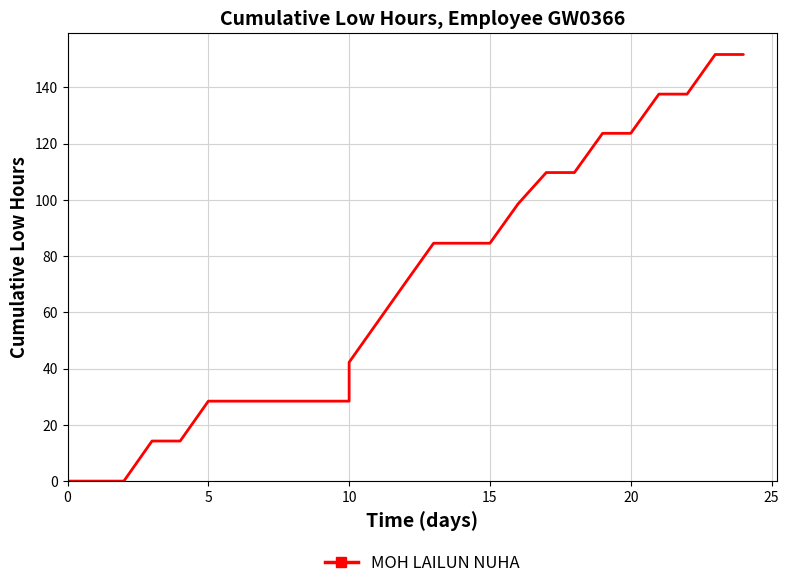

Reading left to right, list all the values displayed in this chart.

0.0	0.0	0.0	14.2	14.2	28.4	28.4	28.4	28.4	28.4	42.3	56.4	70.6	84.6	84.6	98.6	109.7	109.7	123.7	123.7	123.7	137.6	137.6	151.7	151.7	151.7